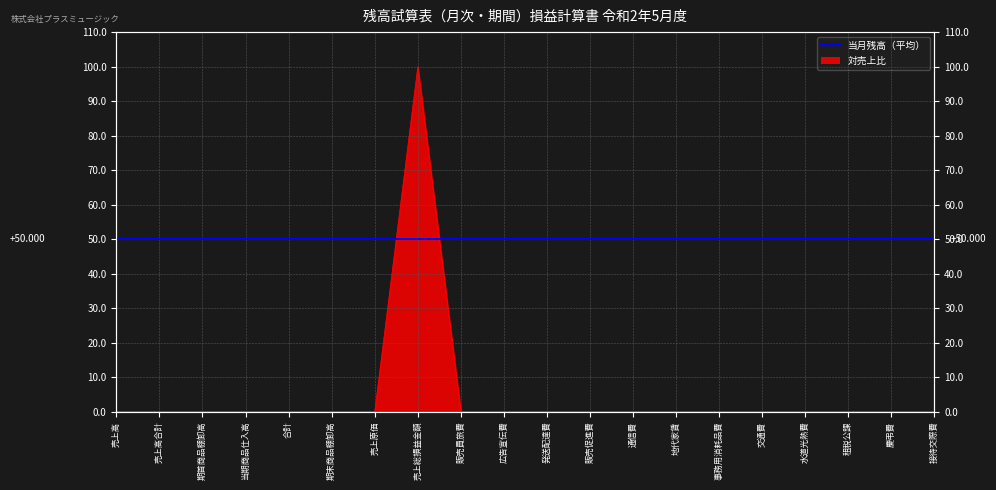

At which category does the data reach its first local peak?

売上総損益金額